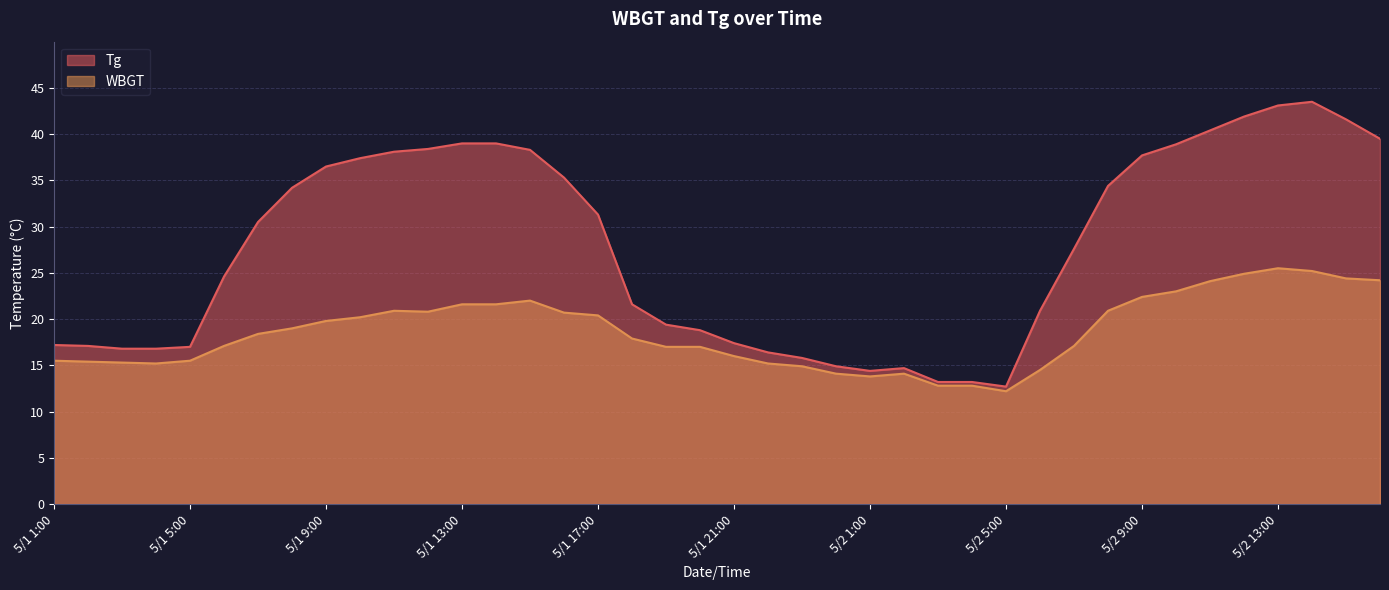

Is it true that WBGT equals 6.9 at 5/2 7:00?

False